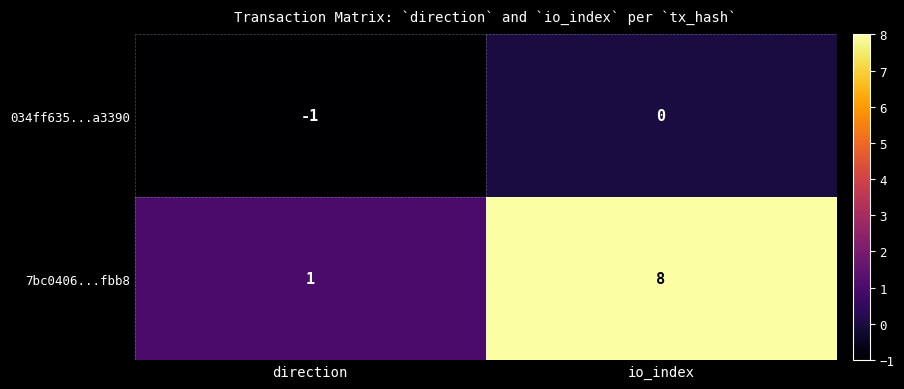

Between direction and io_index, which series saw the biggest shift?

7bc0406...fbb8